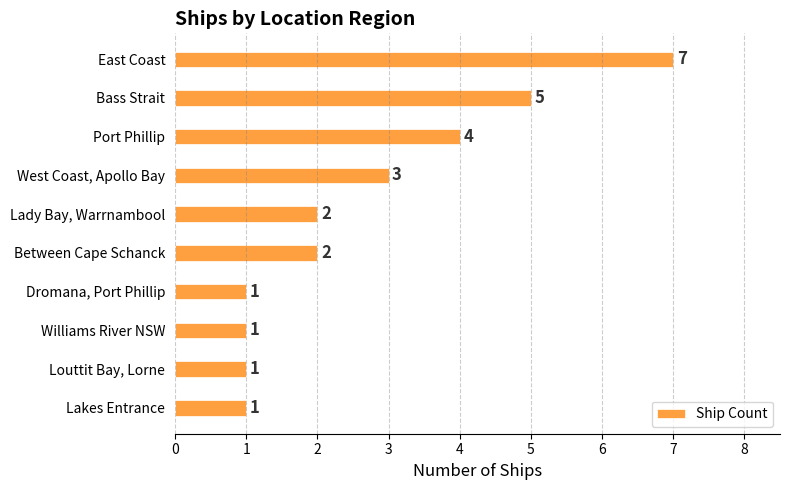

What is the maximum value shown in the chart?

7